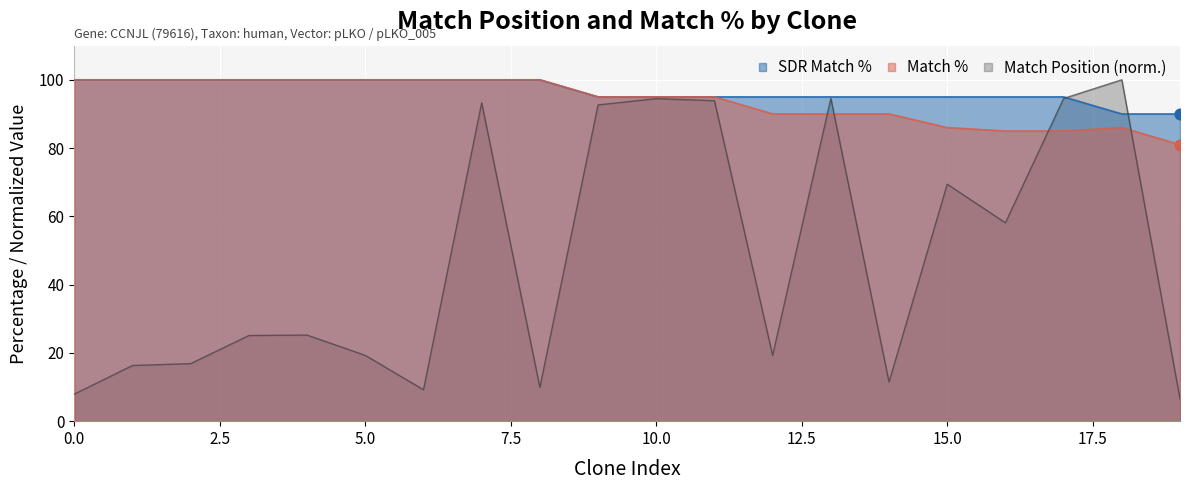

Which series has the largest total across all categories?

SDR Match %